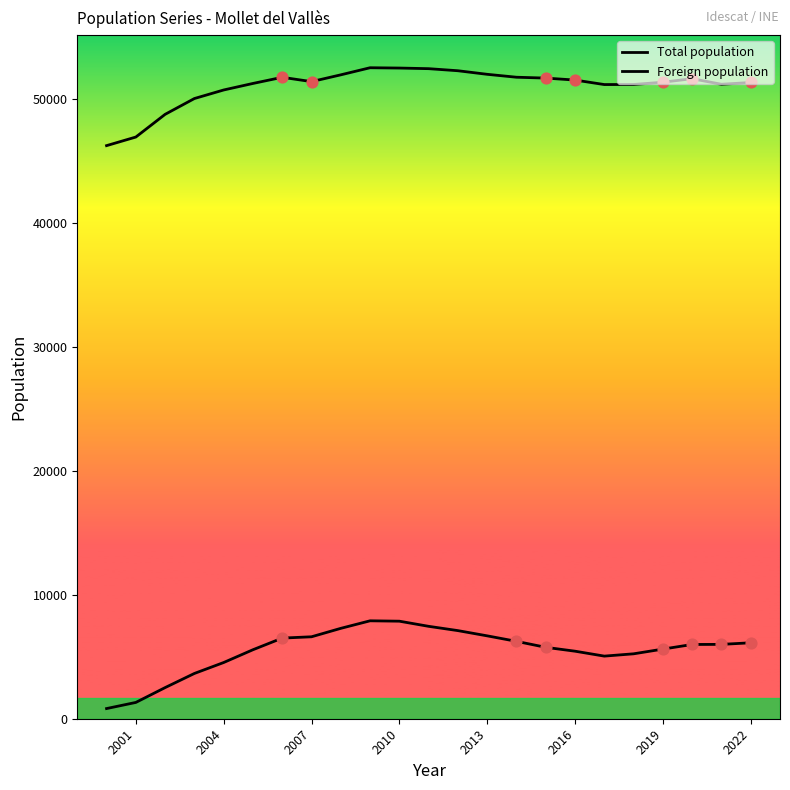

Which series contains the highest Y value?

Total population